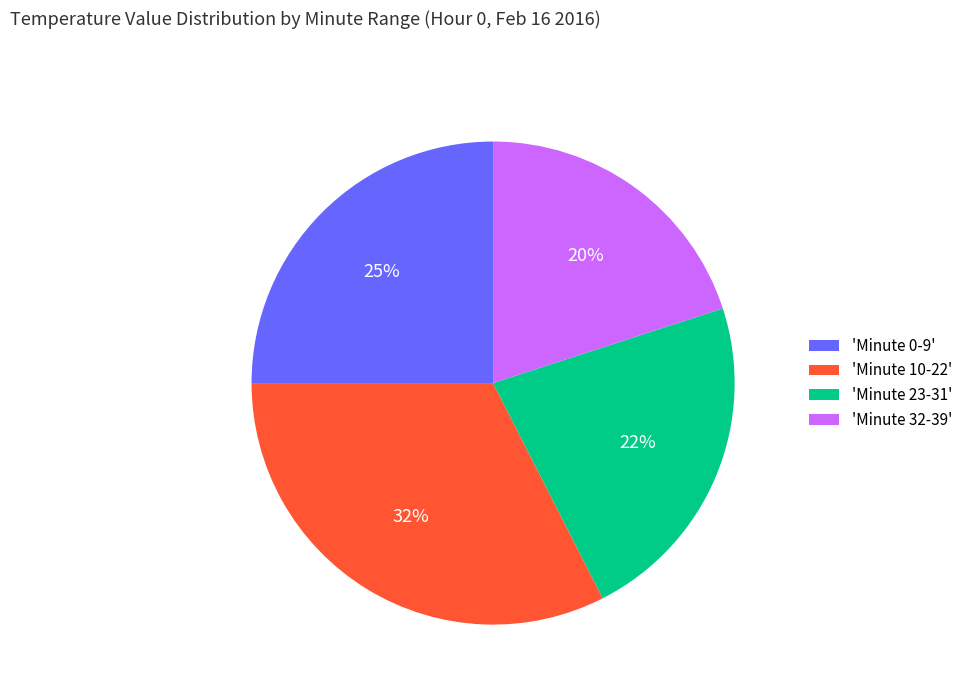

How many slices are in this pie chart?

4